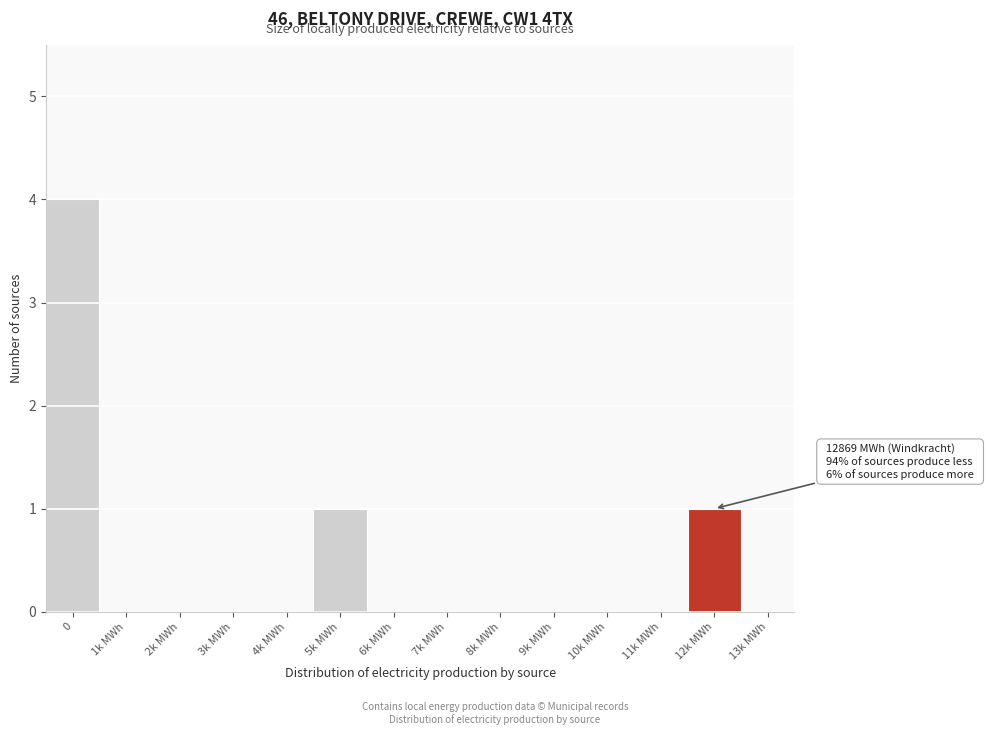

Reading right to left, transcribe all the data shown in this chart.

13k MWh=0	12k MWh=1	11k MWh=0	10k MWh=0	9k MWh=0	8k MWh=0	7k MWh=0	6k MWh=0	5k MWh=1	4k MWh=0	3k MWh=0	2k MWh=0	1k MWh=0	0=4